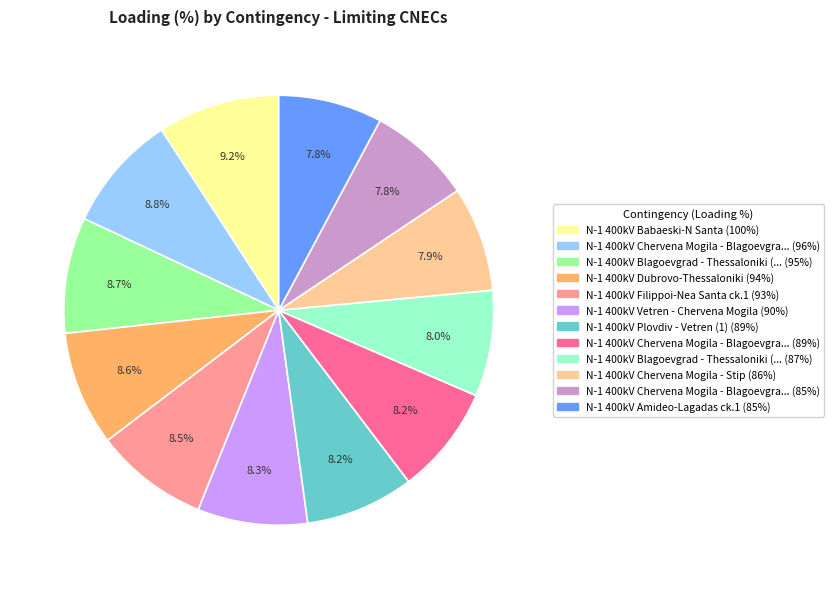

Is there any slice that represents more than half of the pie?

No